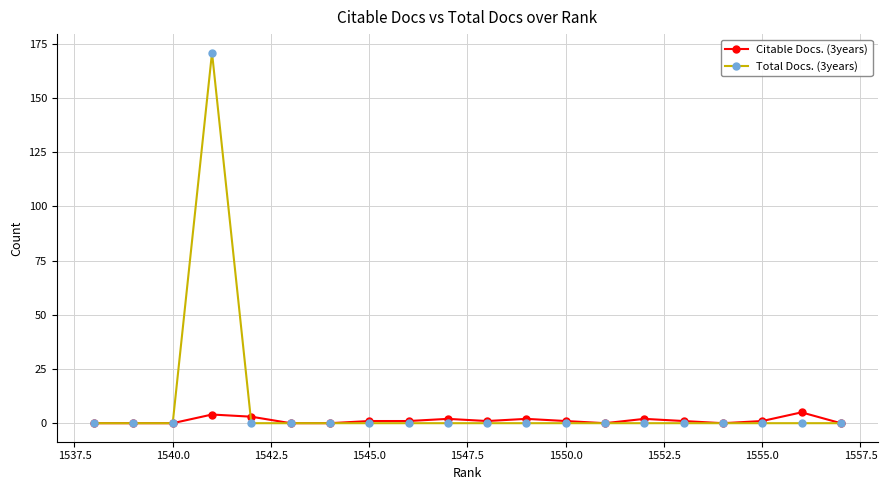

List the series in order of their peak value, lowest first.

Citable Docs. (3years), Total Docs. (3years)